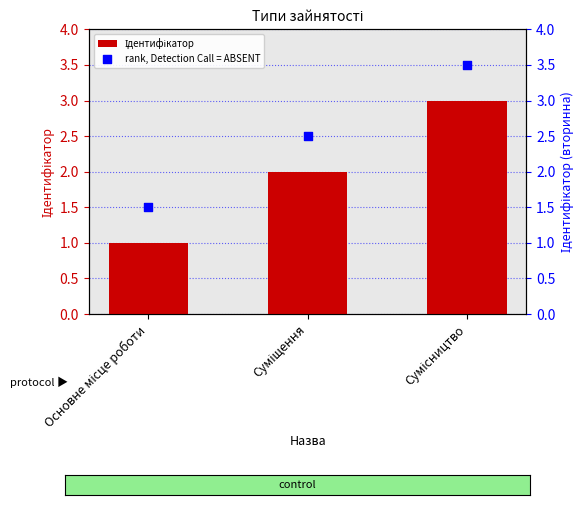

At which category is the sum across all series the highest?

Сумісництво